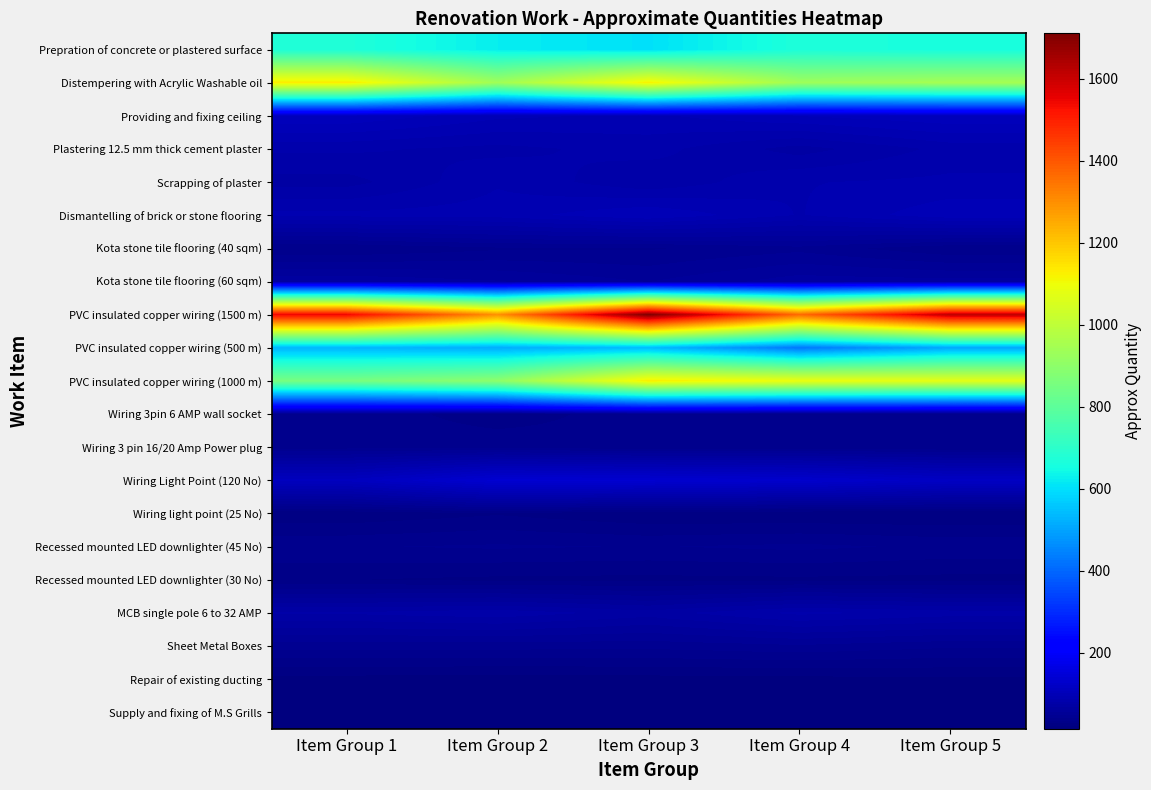

Which series has the largest total across all categories?

PVC insulated copper wiring (1500 m)